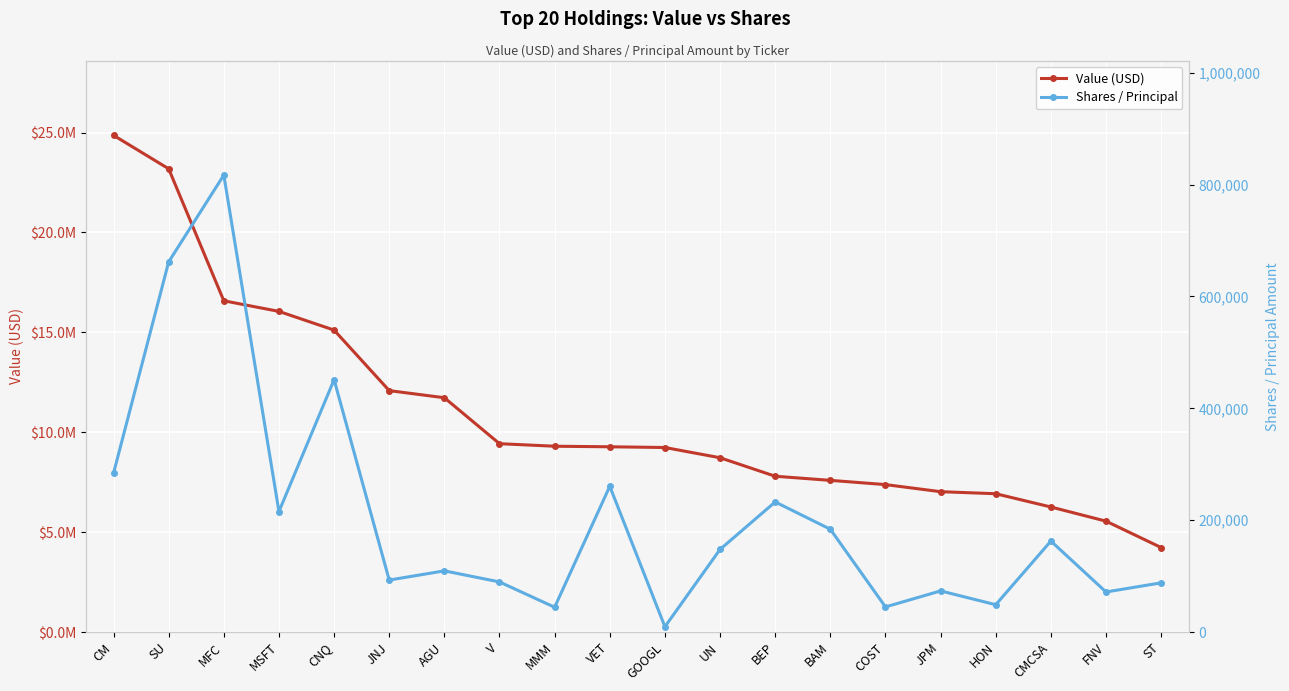

How many lines are shown in the chart?

2